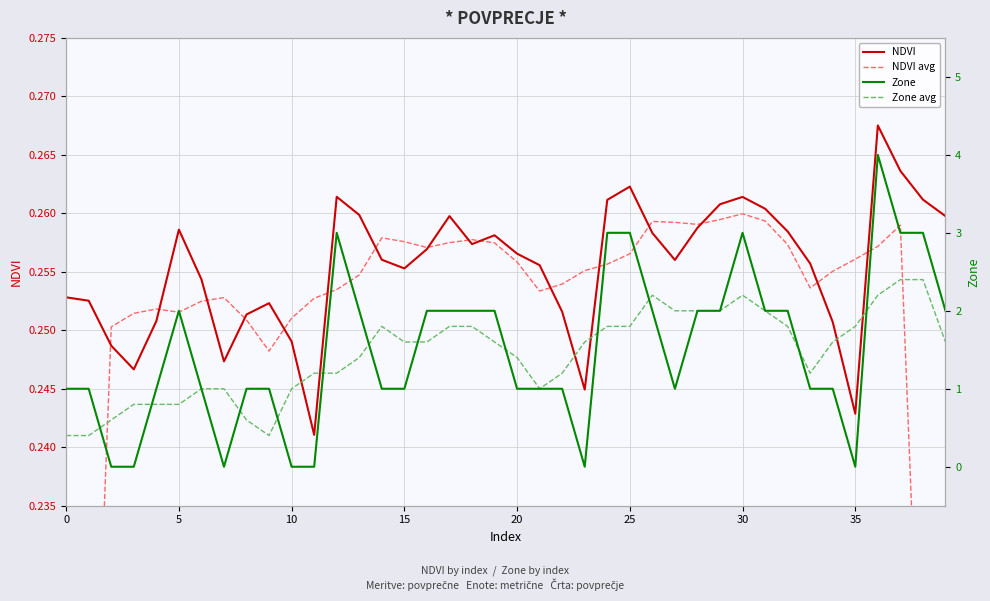

What is the label of the 18th point from the right?

22